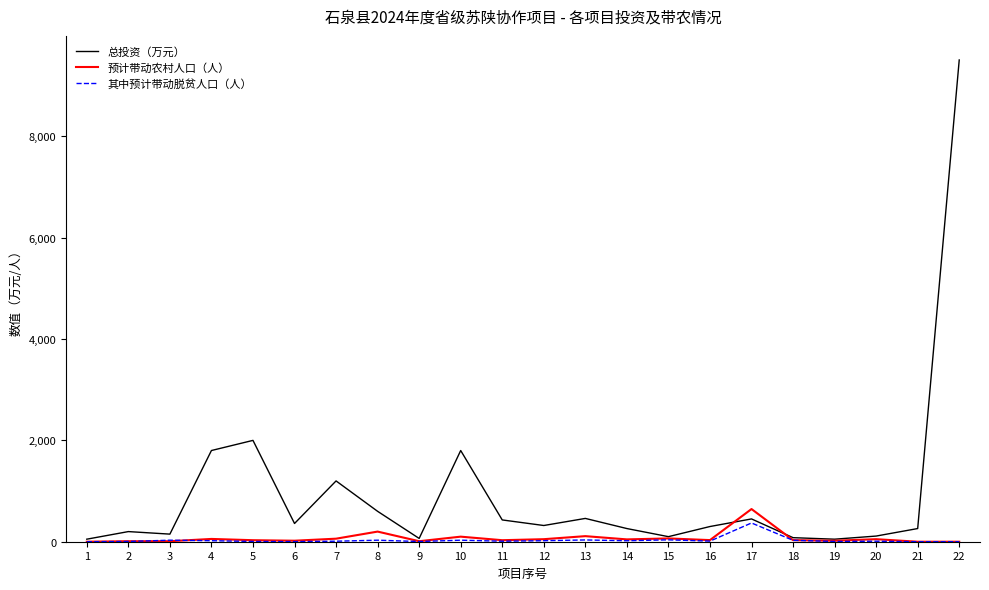

What is the maximum value shown in the chart?

9508.0